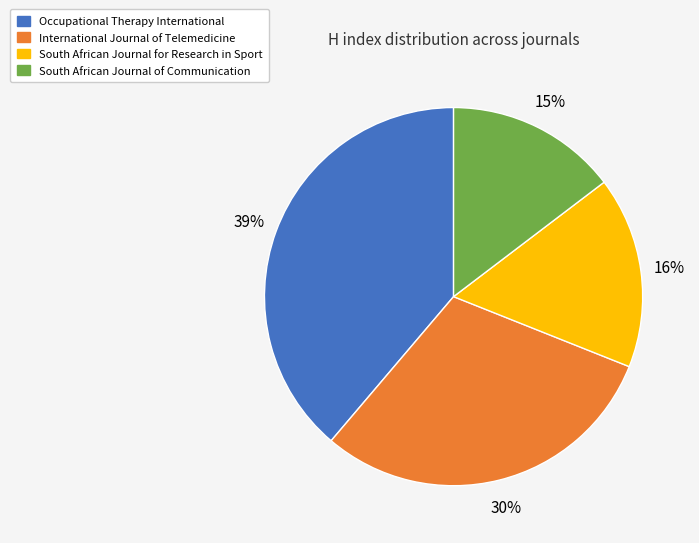

Which category has the smallest portion of the pie?

South African Journal of Communication